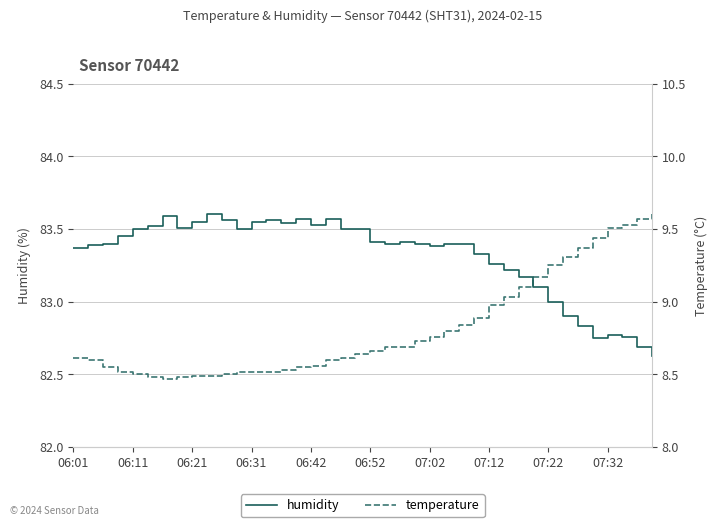

The humidity series shows 83.4 at 06:11. True or false?

True